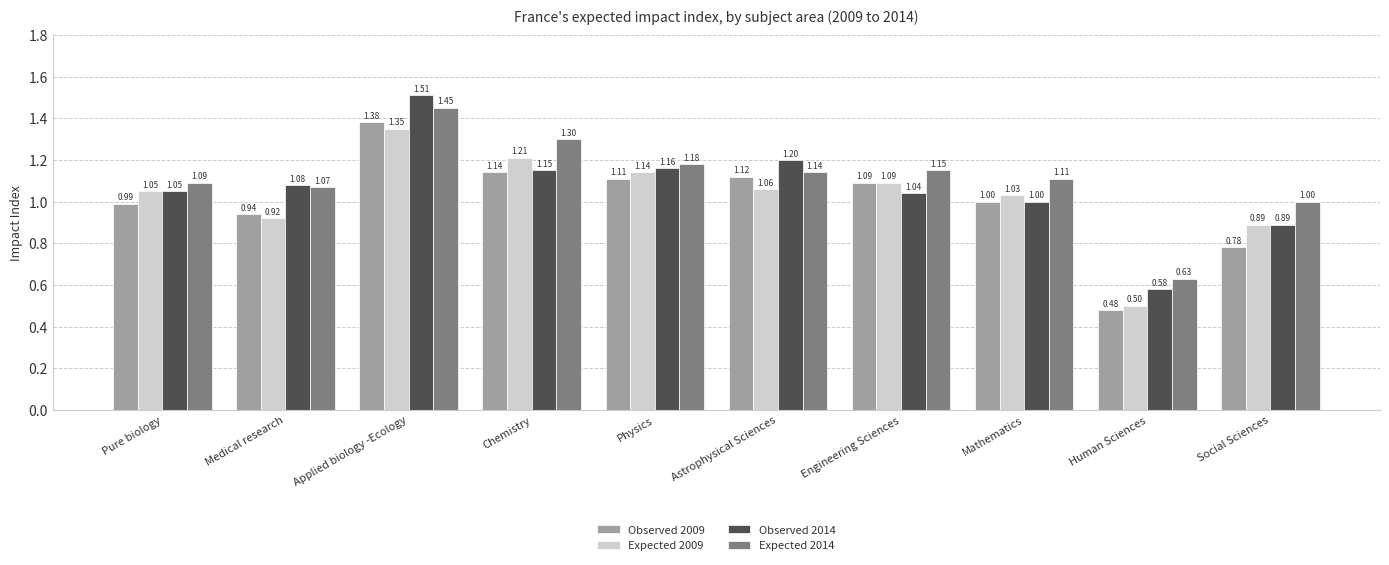

Rank the series by their maximum value, from lowest to highest.

Expected 2009, Observed 2009, Expected 2014, Observed 2014